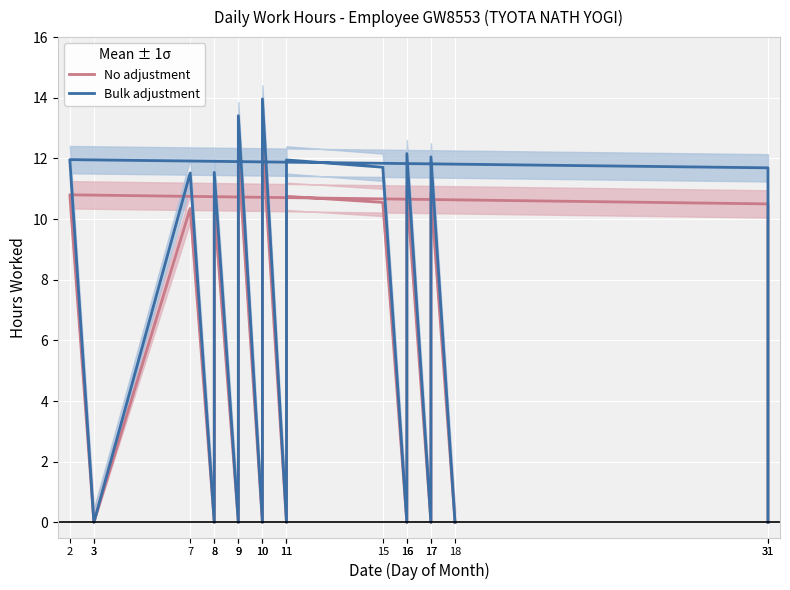

True or false: No adjustment and Bulk adjustment intersect in this chart.

False